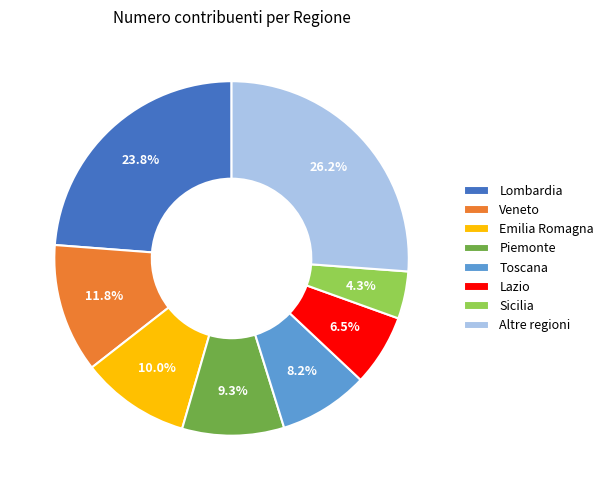

To the nearest percent, what is the difference between the largest and smallest slice percentages?

22%